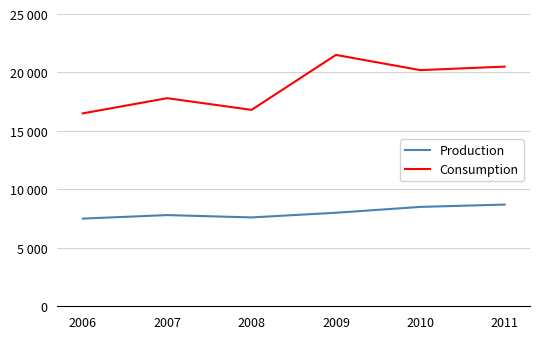

What are all the series names shown in the legend?

Production, Consumption